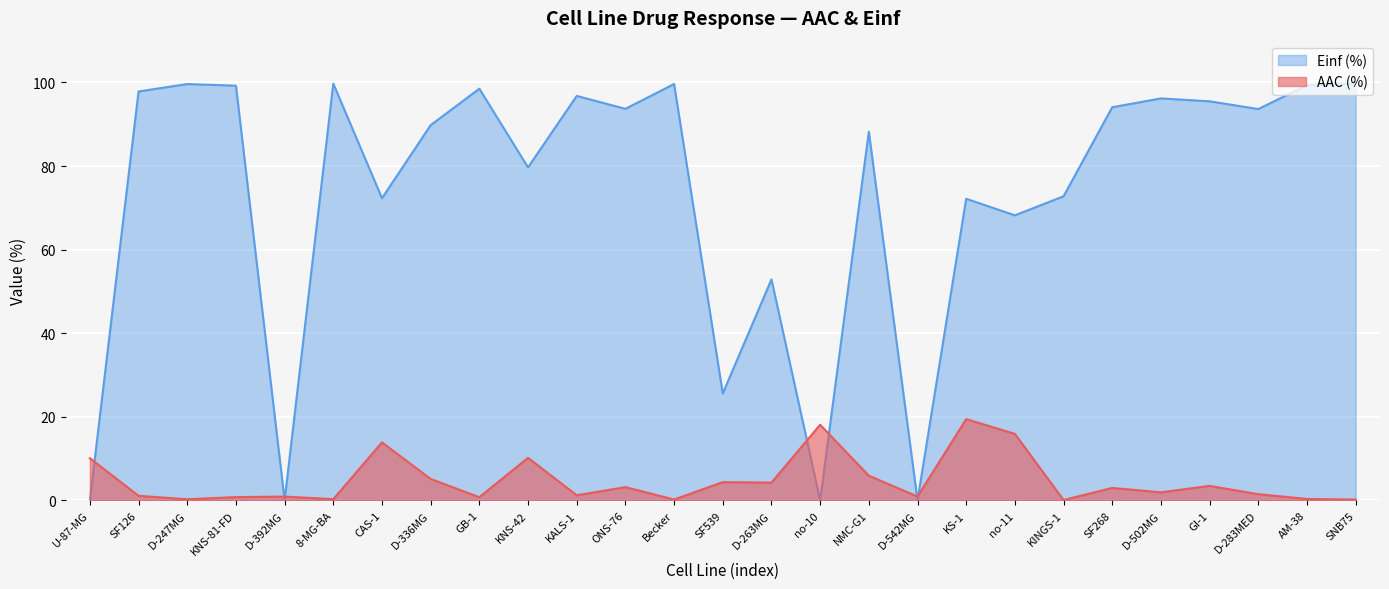

At which category does the chart reach its peak across all series?

SNB75